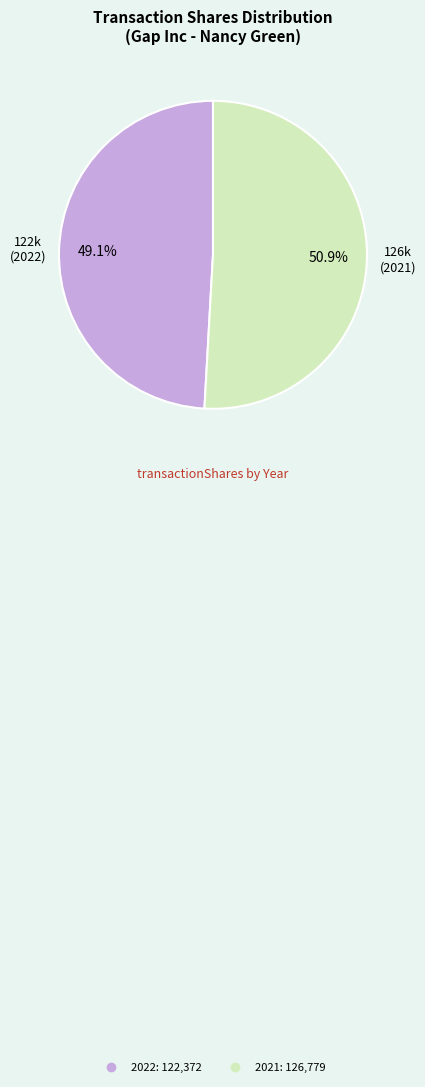

Does any single category account for the majority?

Yes